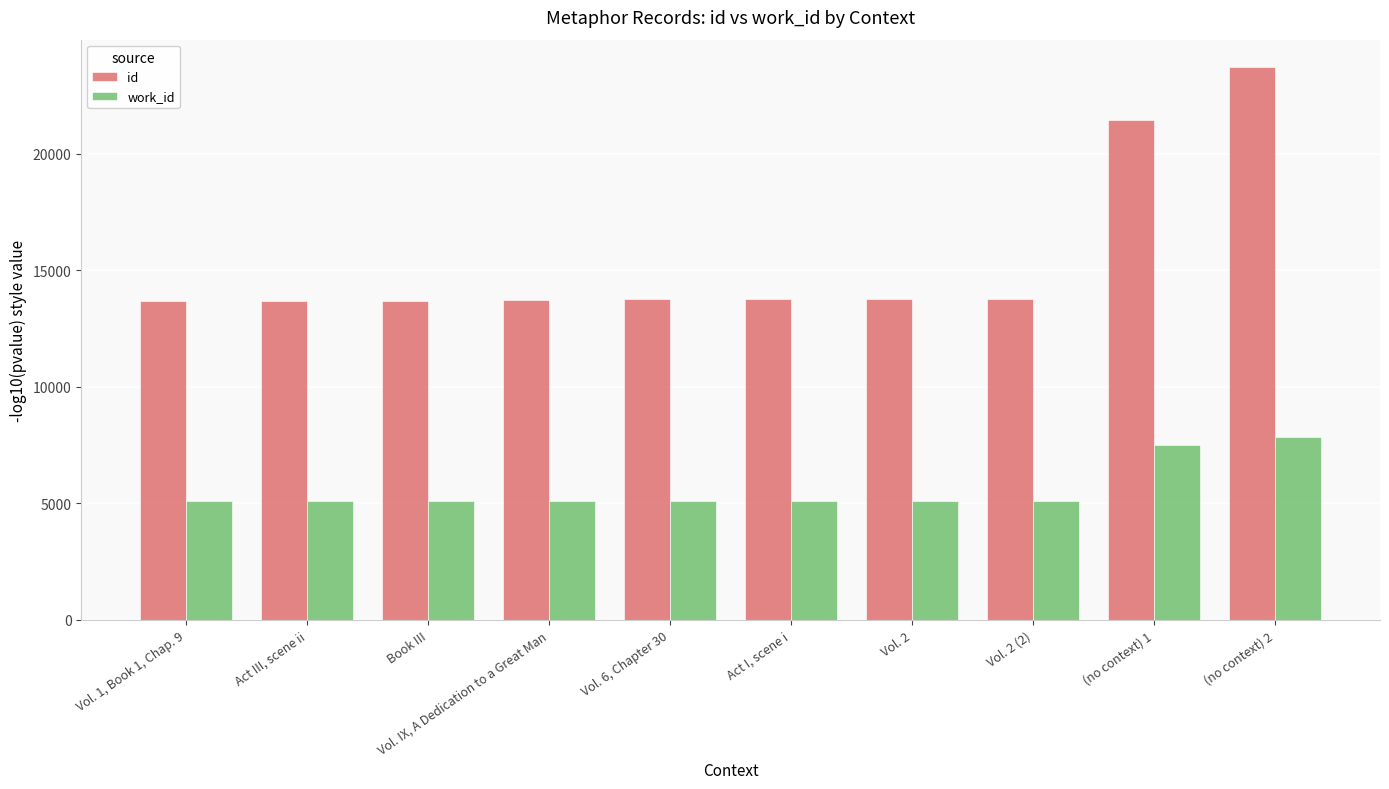

The value of id at Act III, scene ii is 13673. True or false?

True